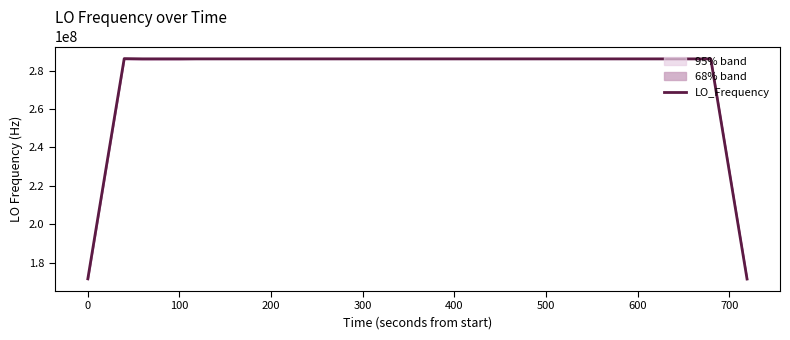

What is the minimum value shown in the chart?

171628202.9